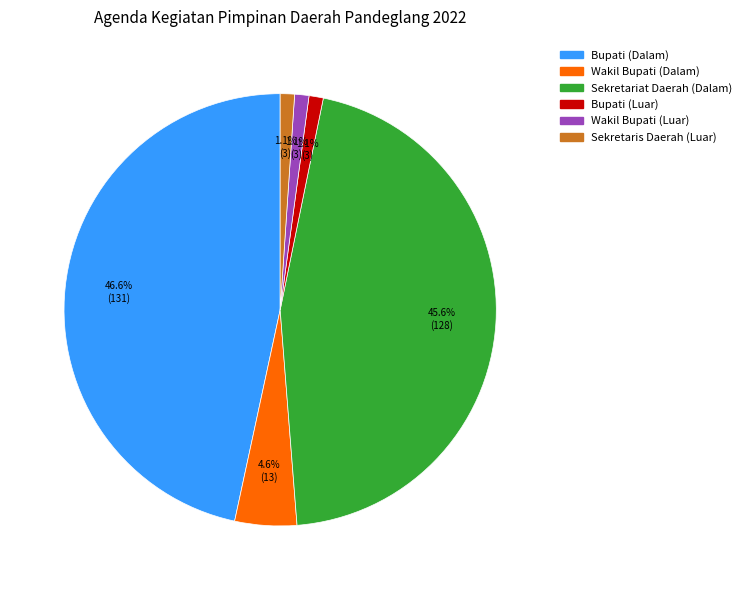

Which category has the biggest portion of the pie?

Bupati (Dalam)